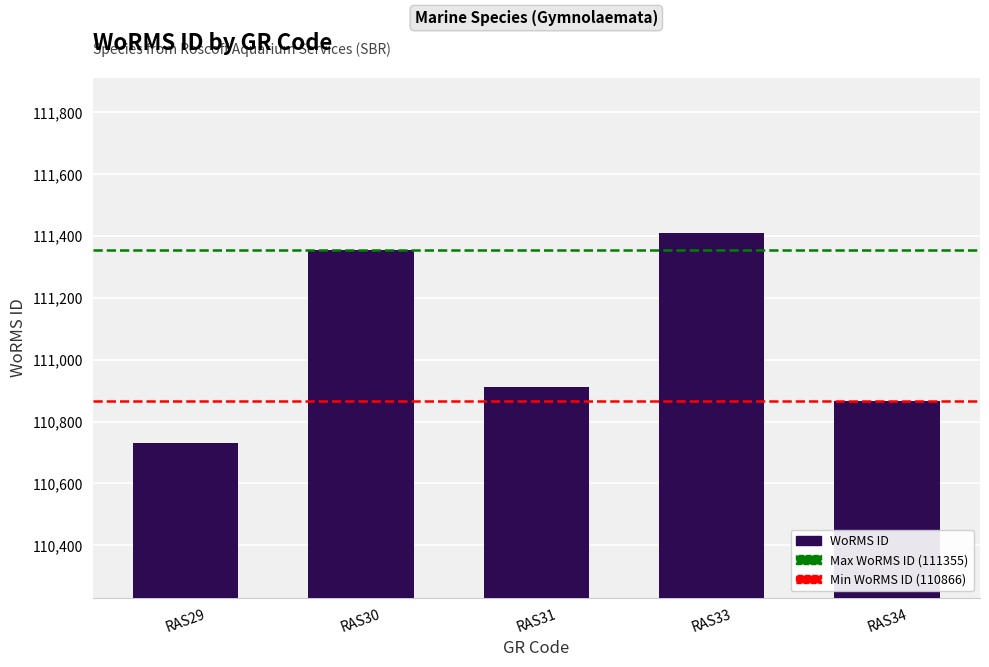

List the labels in order of value, smallest first.

RAS29, RAS34, RAS31, RAS30, RAS33